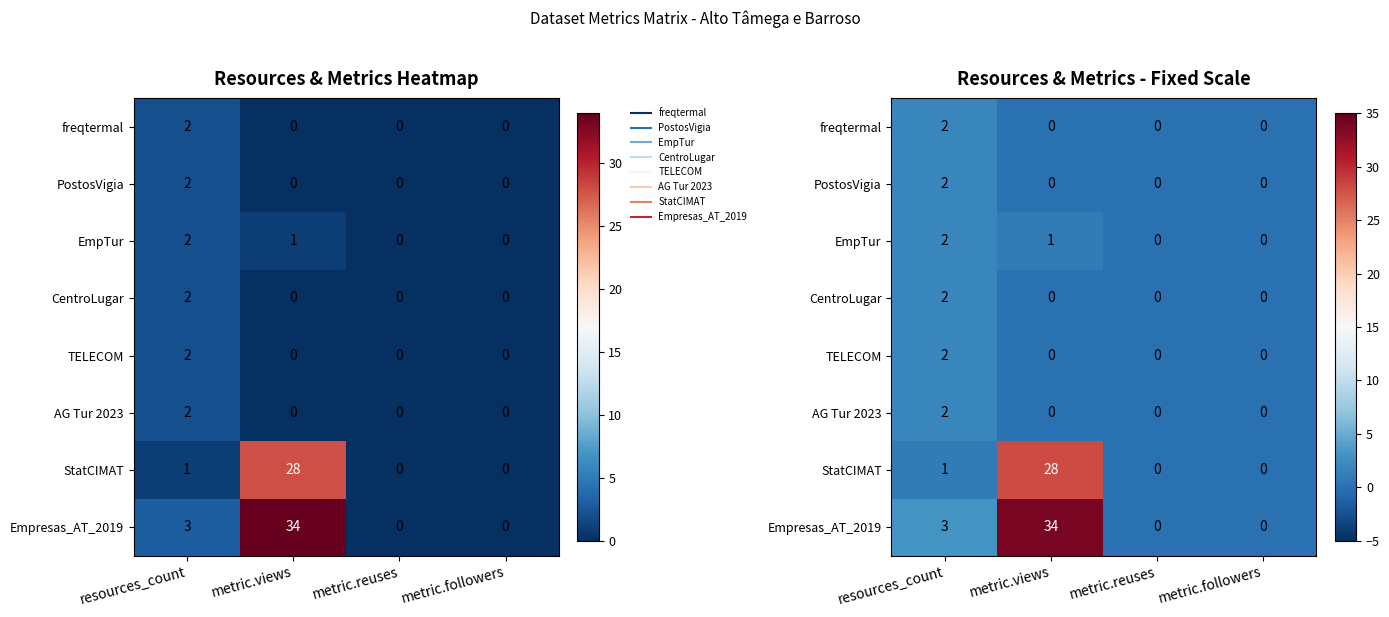

Which series has the largest total across all categories?

Empresas_AT_2019